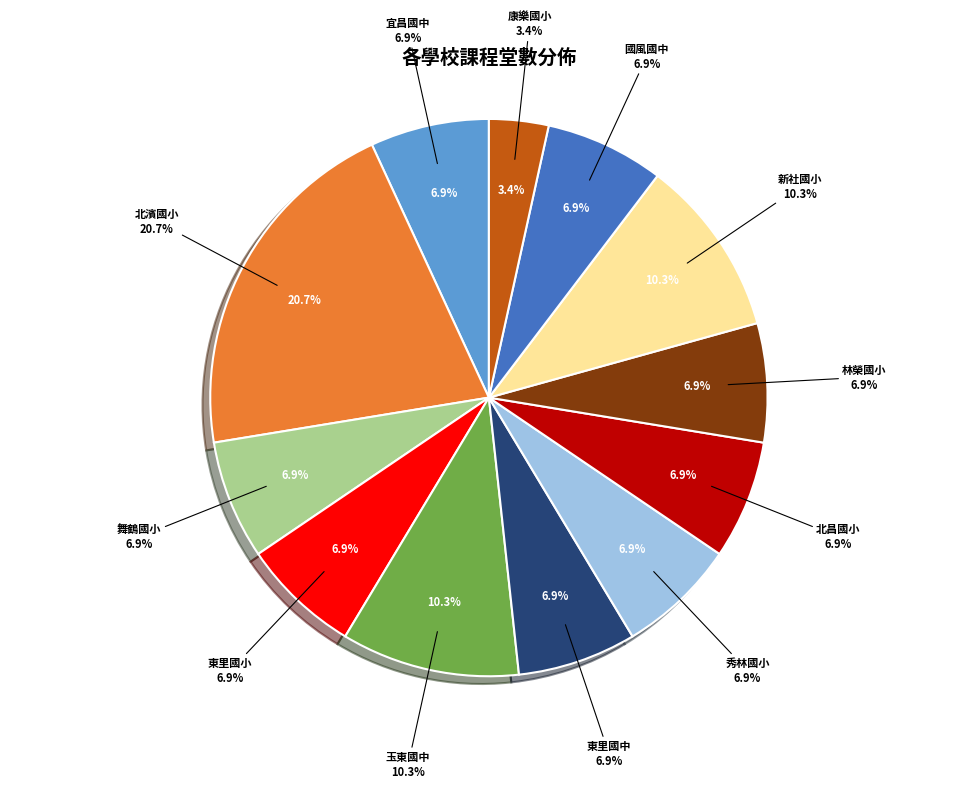

What is the largest slice in the pie chart?

北濱國小